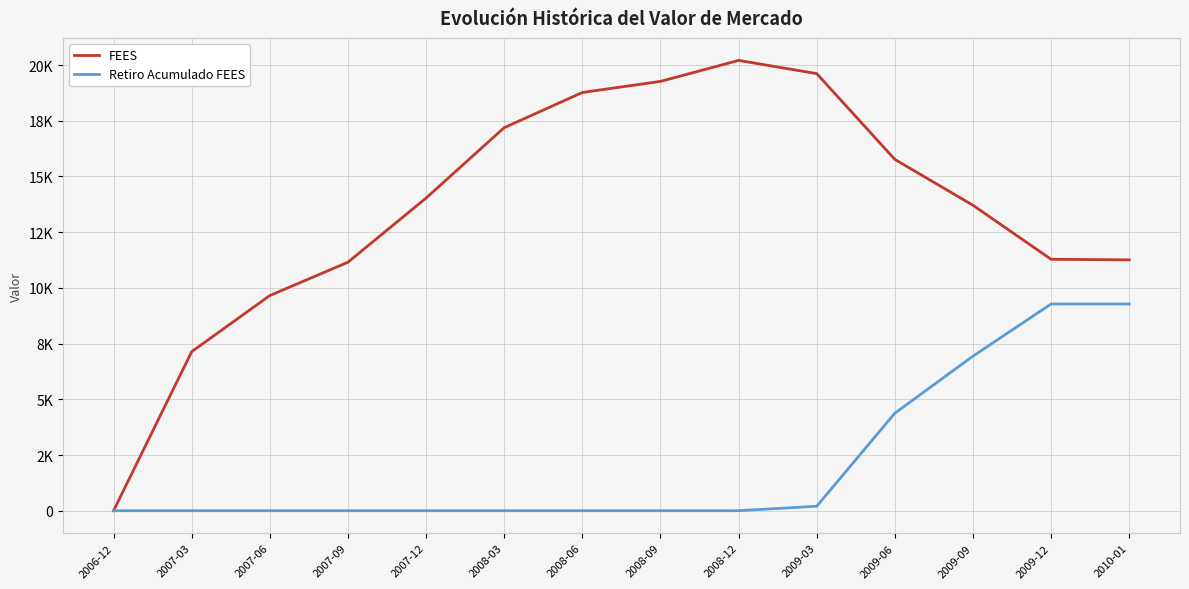

Is this an area chart (filled region under the line)?

No